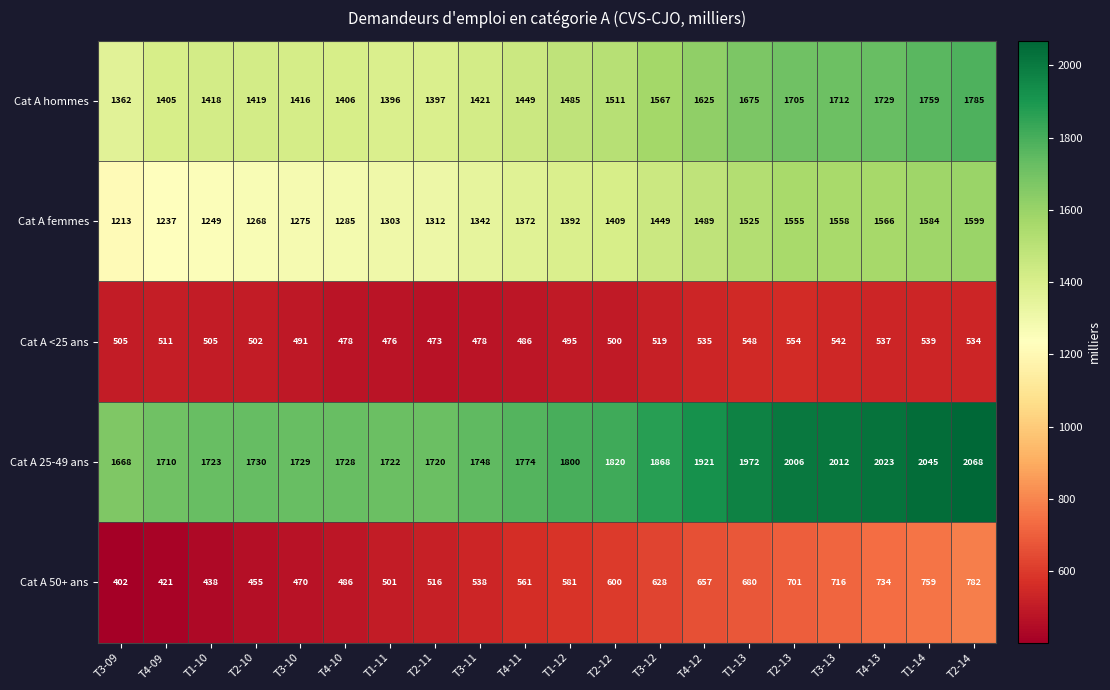

What is the maximum value for Cat A <25 ans?

554